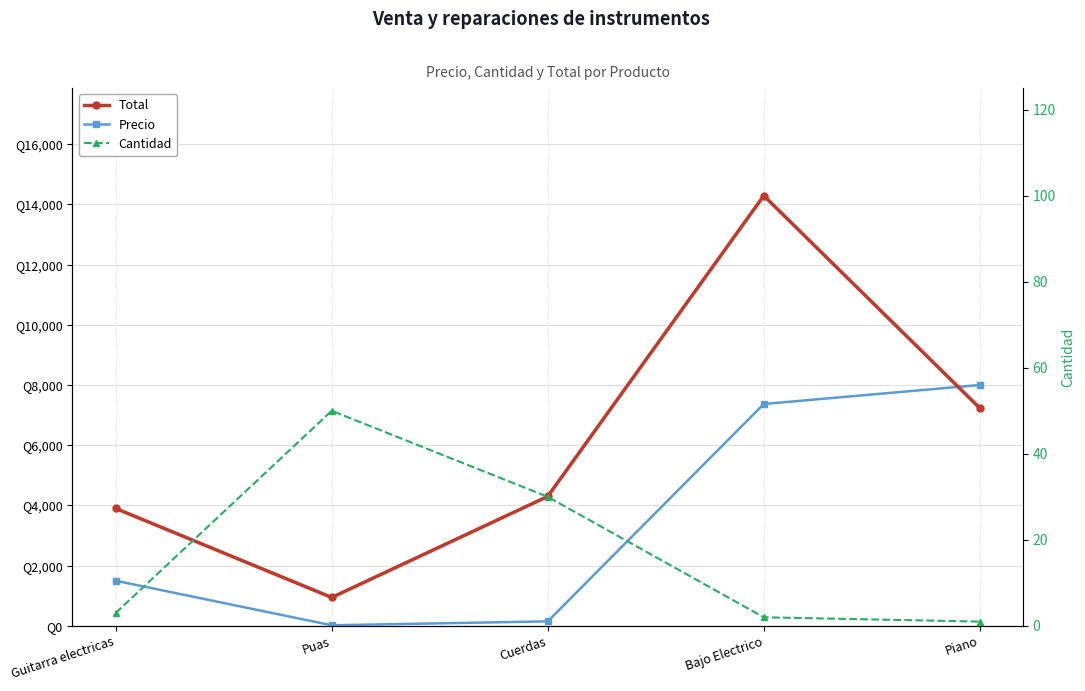

Between Guitarra electricas and Piano, which series saw the biggest shift?

Precio